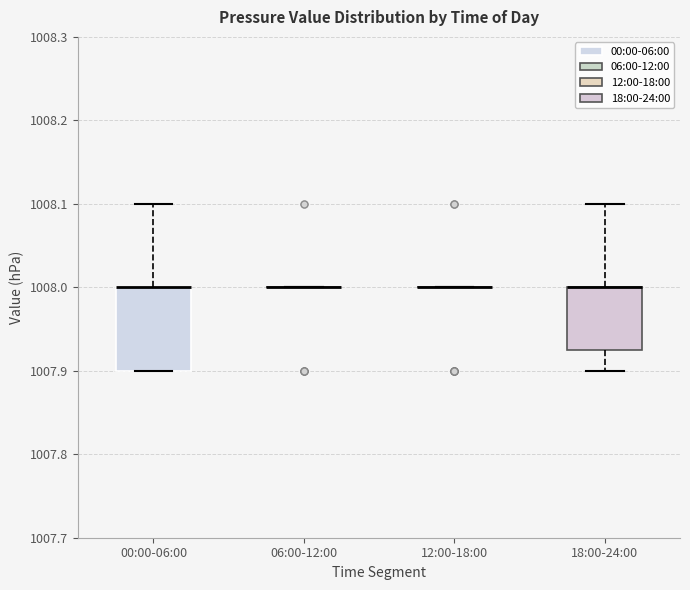

Reading left to right, transcribe this box plot: for each box, give where its median line is, the range the box spans, and where its two whiskers end, as read against the y-axis. The values are not printed on the chart, so give them approximately, as read against the axis.

00:00-06:00: median 1008.00 (drawn on the box's upper edge), box 1007.90 to 1008.00, whiskers 1007.90 to 1008.10
06:00-12:00: box collapsed to a line at 1008.00, whiskers 1008.00 to 1008.00
12:00-18:00: box collapsed to a line at 1008.00, whiskers 1008.00 to 1008.00
18:00-24:00: median 1008.00 (drawn on the box's upper edge), box 1007.93 to 1008.00, whiskers 1007.90 to 1008.10